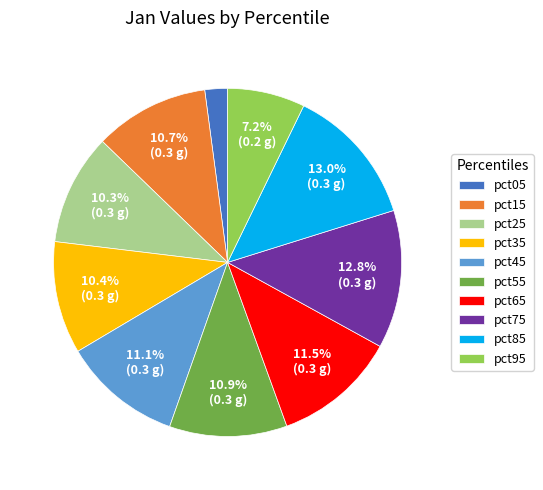

Is it true that pct85 is 21% of the pie?

False